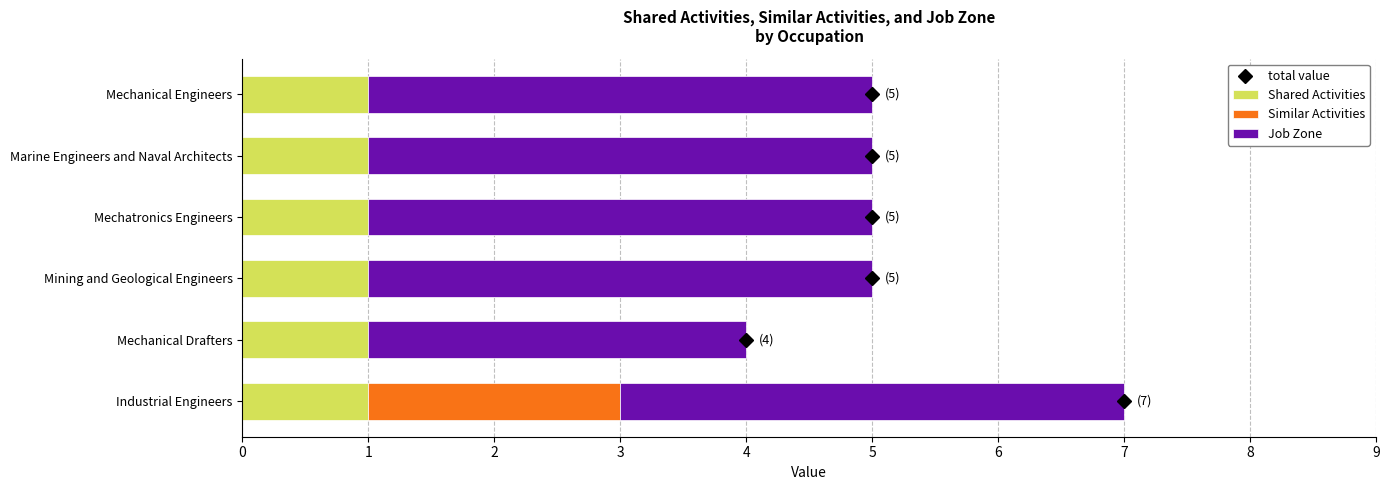

Which series has the widest spread of values?

total value